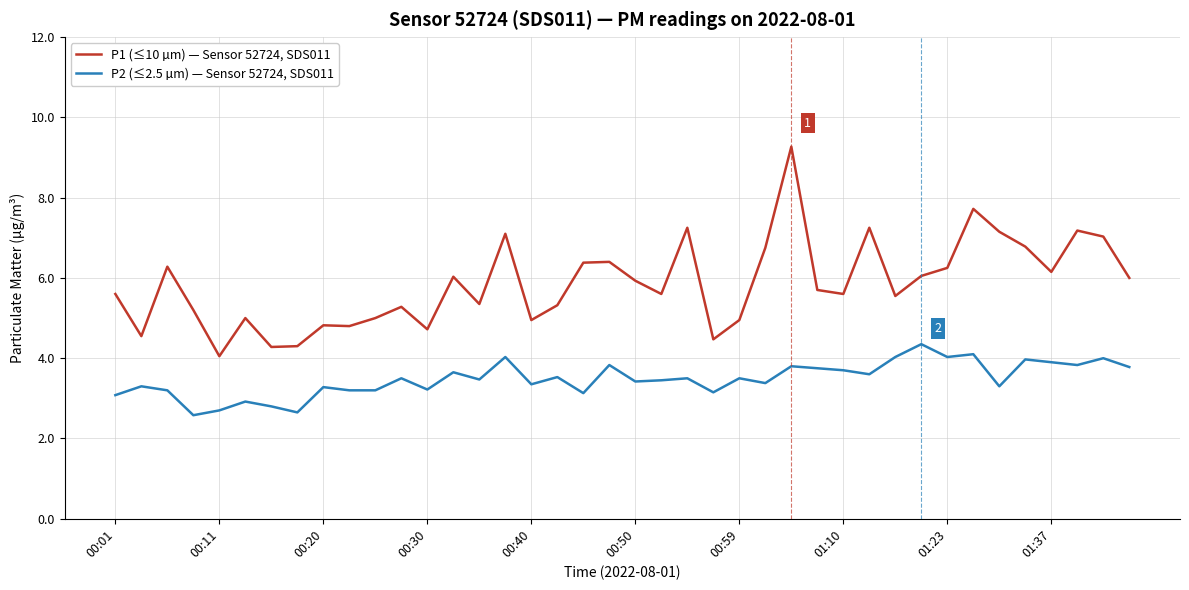

Rank the series by their maximum value, from lowest to highest.

P2 (≤2.5 µm) — Sensor 52724, SDS011, P1 (≤10 µm) — Sensor 52724, SDS011